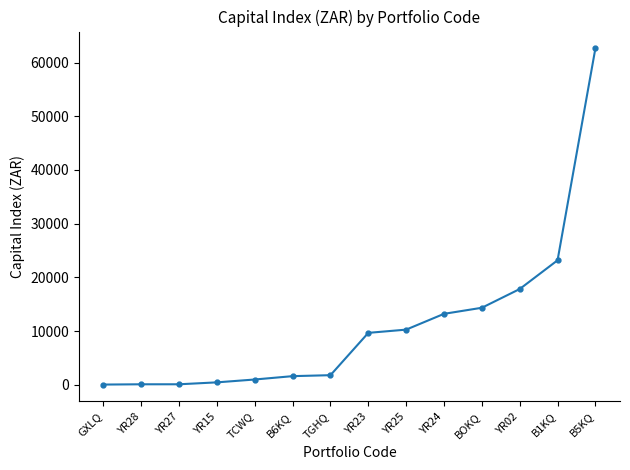

What is the label of the 12th point from the right?

YR27